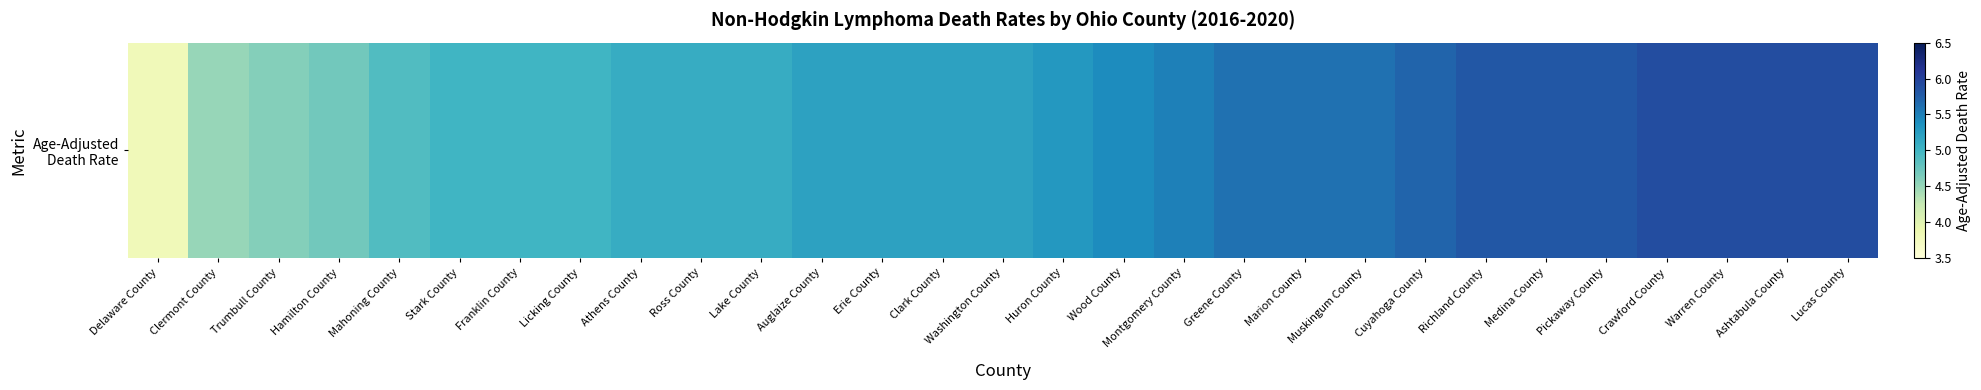

Reading left to right, transcribe all the data shown in this chart.

Delaware County=3.8	Clermont County=4.5	Trumbull County=4.6	Hamilton County=4.7	Mahoning County=4.9	Stark County=5.0	Franklin County=5.0	Licking County=5.0	Athens County=5.1	Ross County=5.1	Lake County=5.1	Auglaize County=5.2	Erie County=5.2	Clark County=5.2	Washington County=5.2	Huron County=5.3	Wood County=5.4	Montgomery County=5.5	Greene County=5.6	Marion County=5.6	Muskingum County=5.6	Cuyahoga County=5.7	Richland County=5.8	Medina County=5.8	Pickaway County=5.8	Crawford County=5.9	Warren County=5.9	Ashtabula County=5.9	Lucas County=5.9